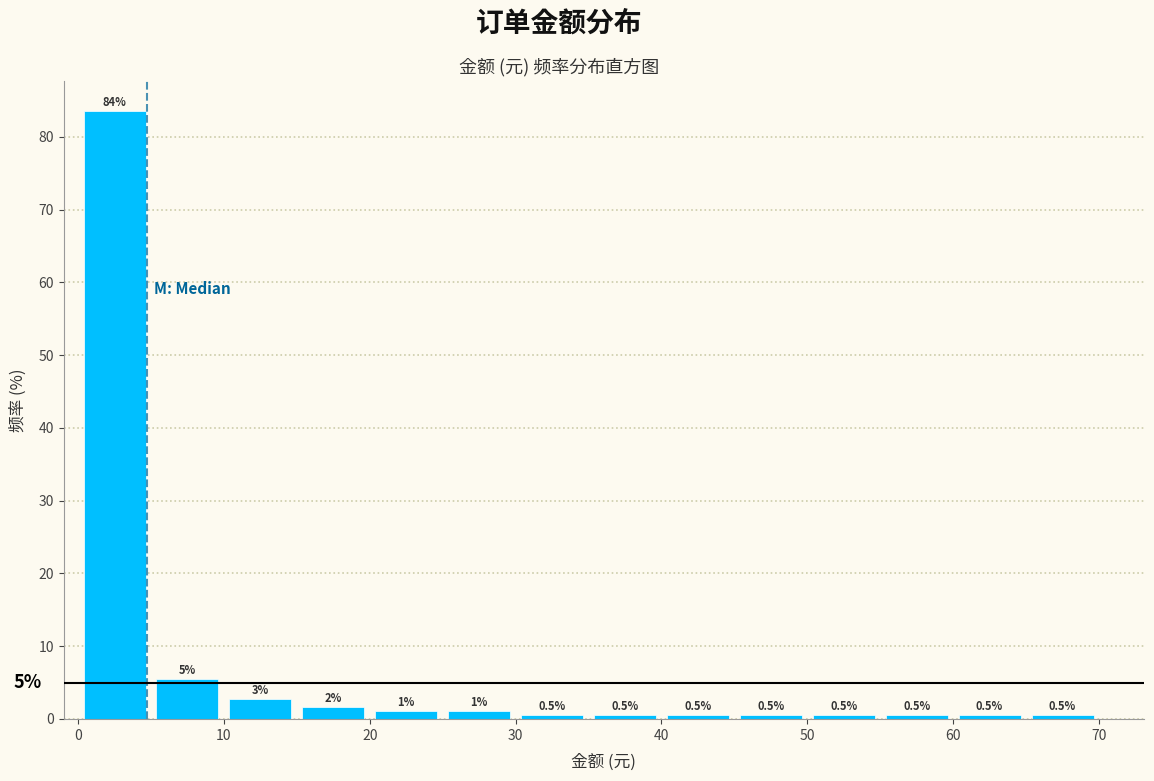

Over which range of the x-axis is the bar tallest?

0 to 5